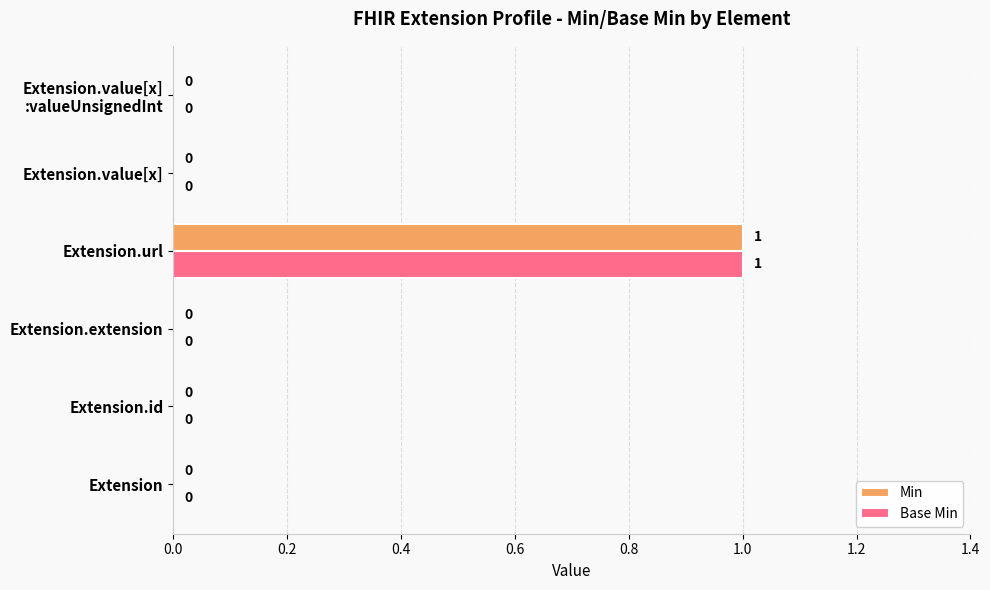

How many Min values are between 0 and 1?

6